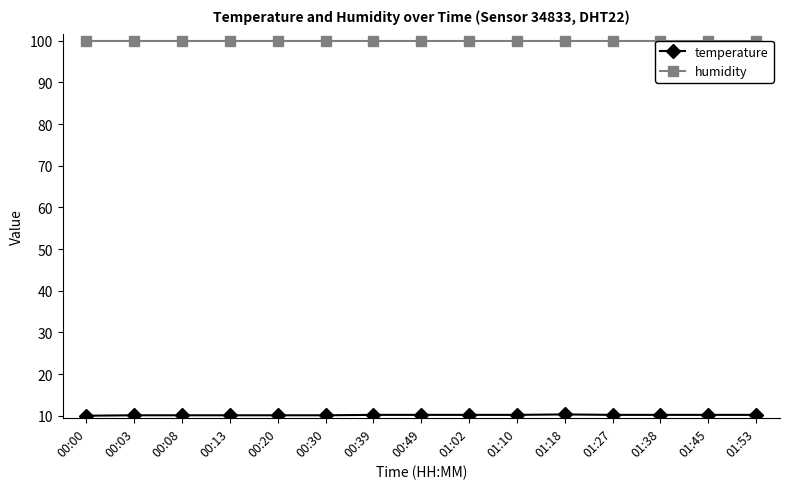

Which series has the widest spread of values?

temperature